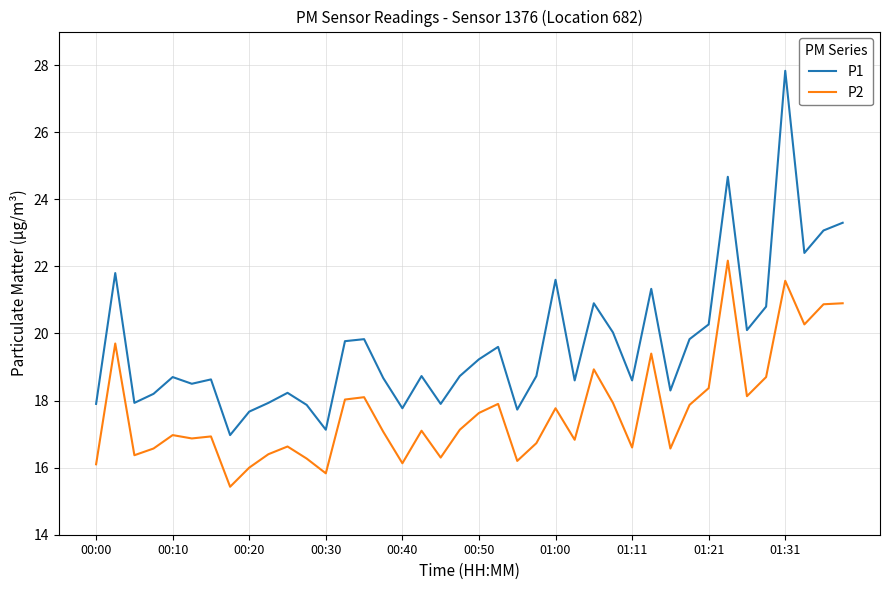

What is the highest value of the P1 series?

27.8